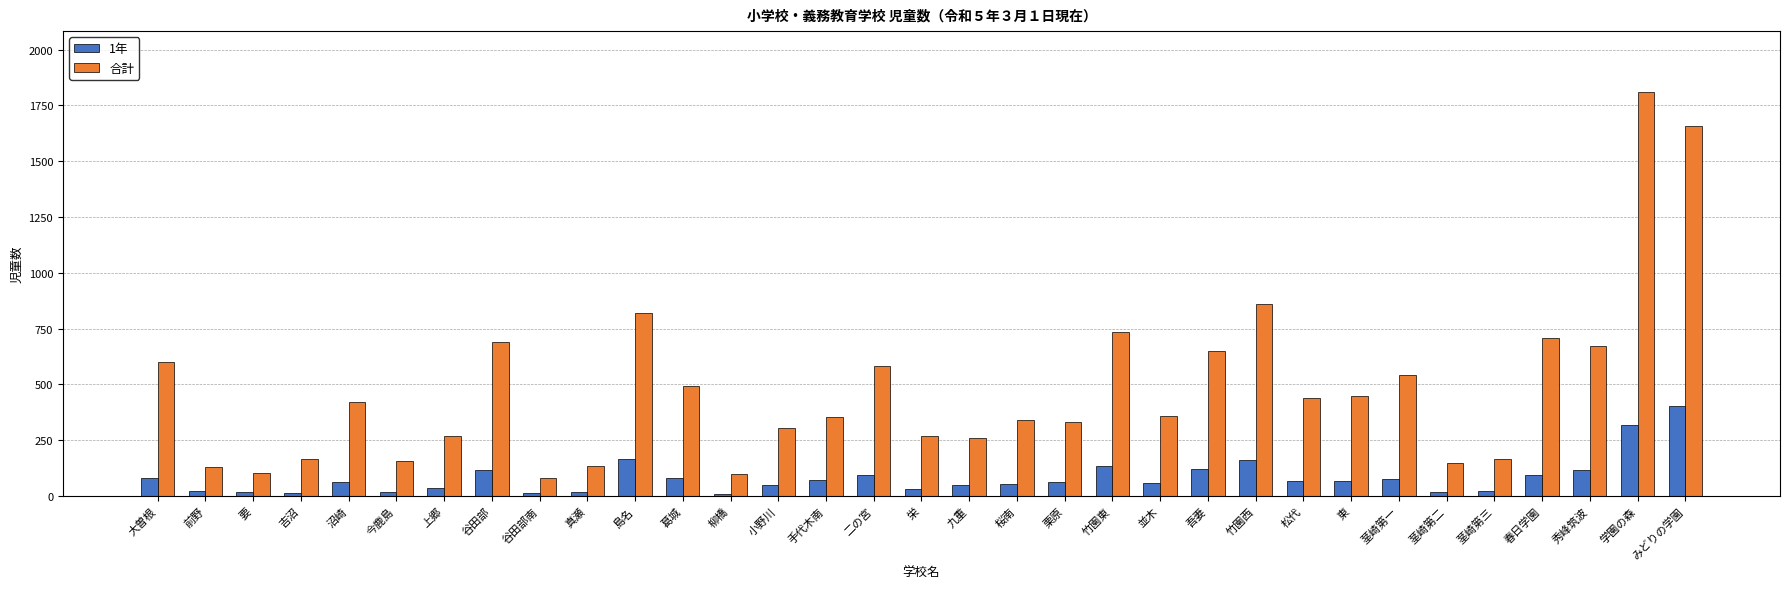

Which series has the largest range (max minus min)?

合計